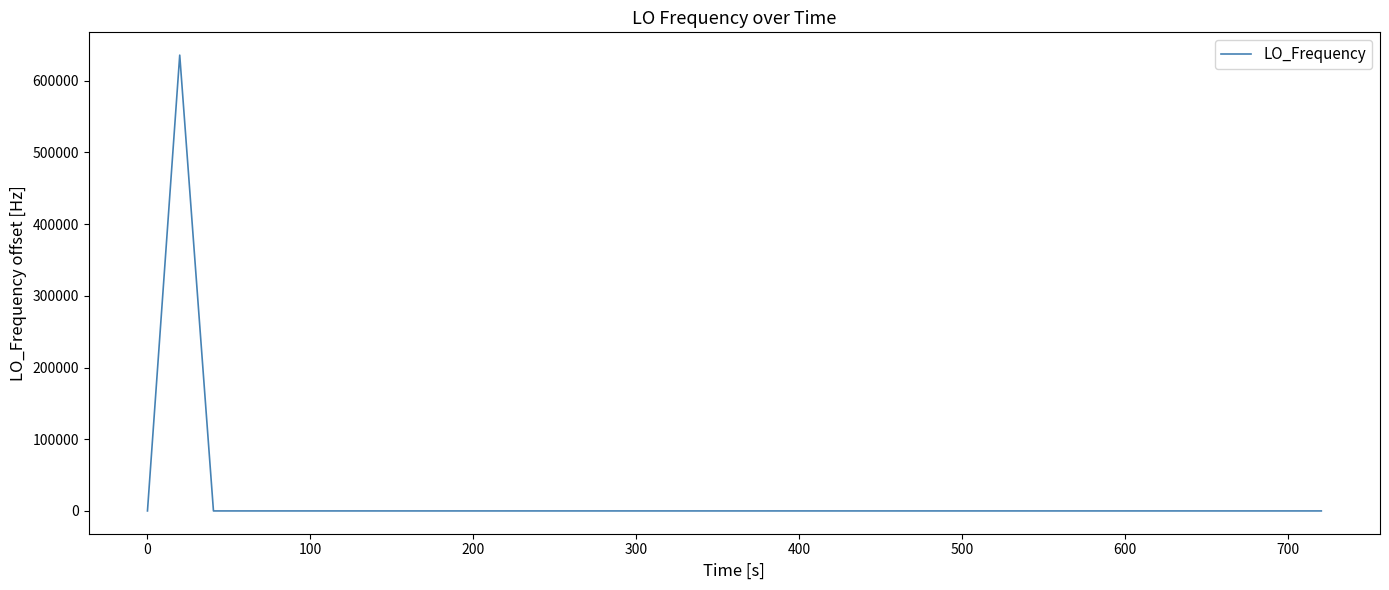

What is the maximum value shown in the chart?

635705.8